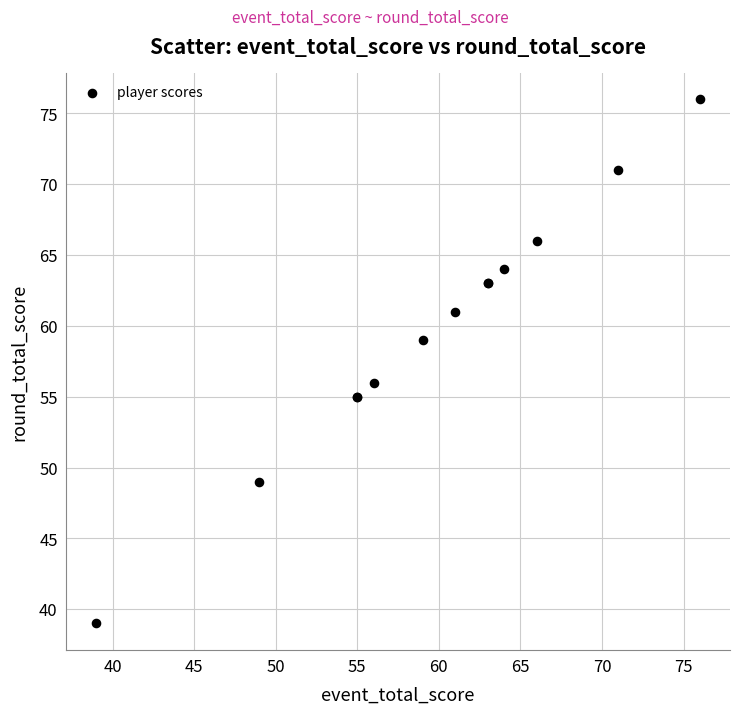

What Y value in the scatter plot is closest to 57?

56